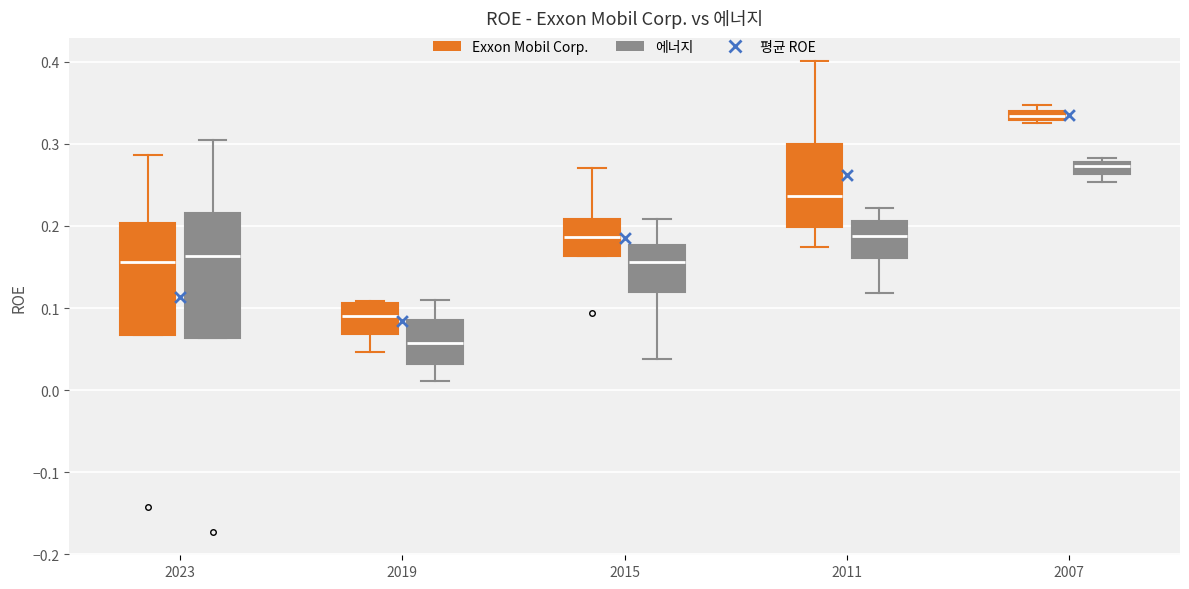

Where does the lower whisker of the box for 2015 (에너지) end on the y-axis? The values are not printed on the chart, so give them approximately, as read against the axis.

0.04